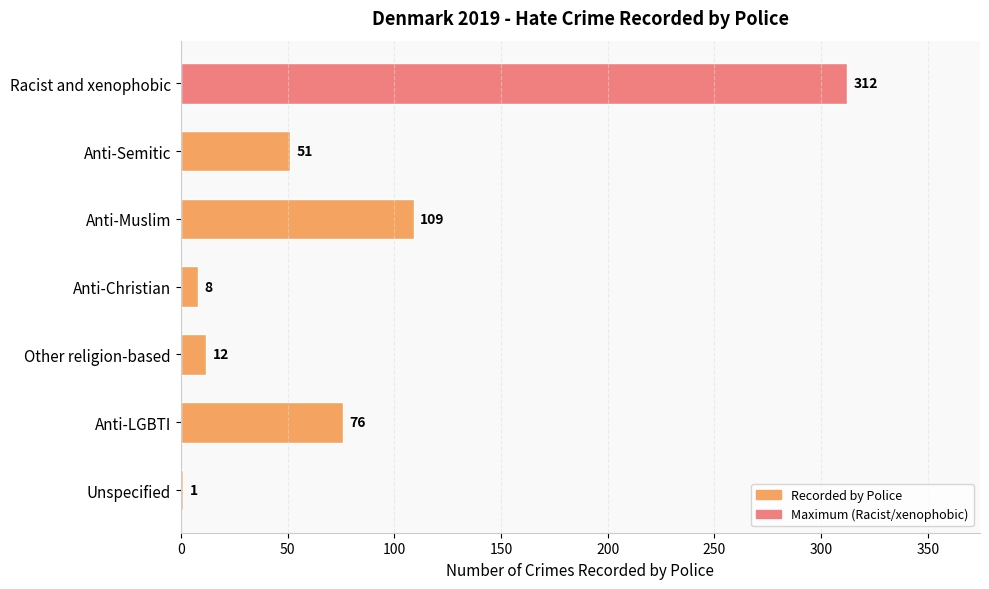

Where is the data nearest to the value 156?

Anti-Muslim